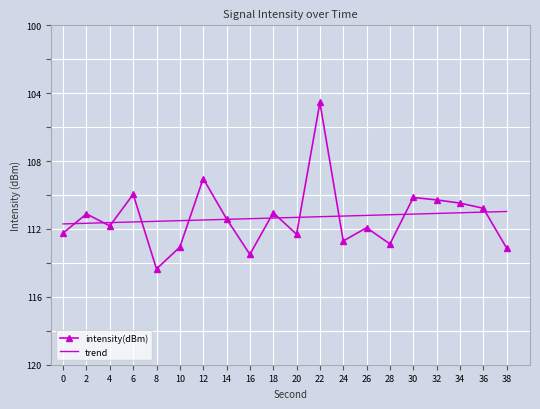

What are all the series names shown in the legend?

intensity(dBm), trend